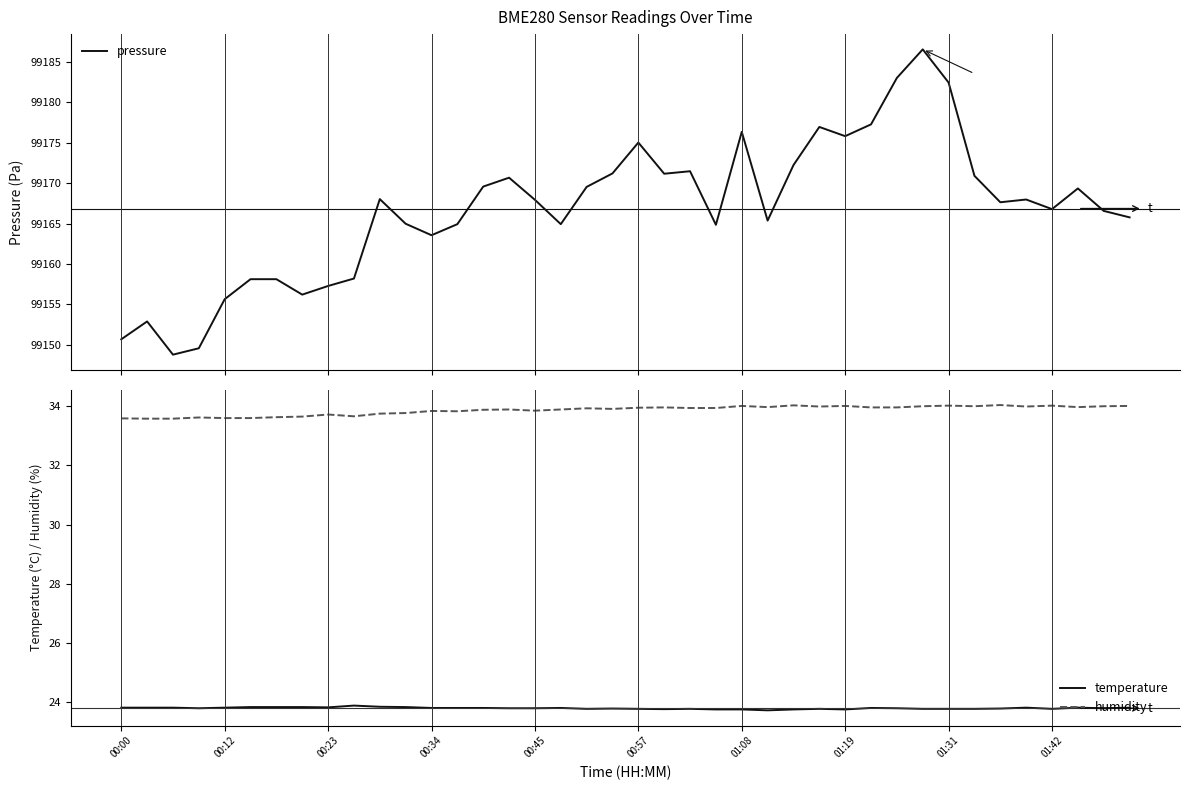

Which category has the highest value across all series?

31